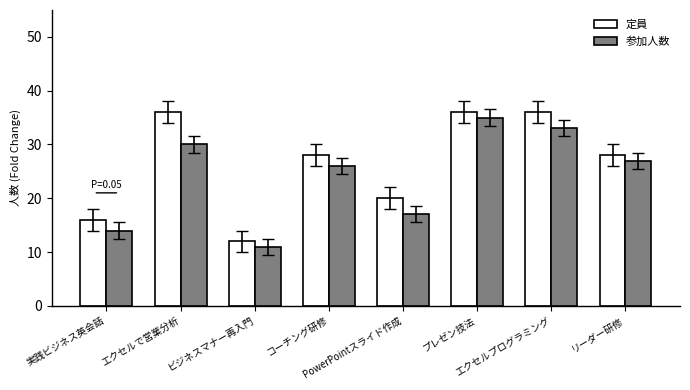

The value of 定員 at プレゼン技法 is 47. True or false?

False